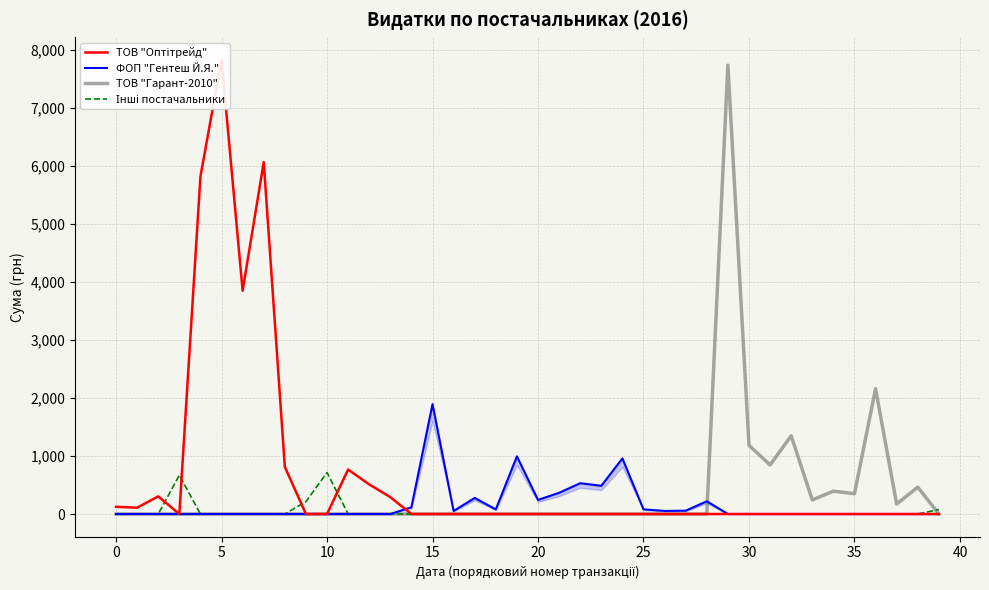

What is the spread (max minus min) of values at 36?

2159.0